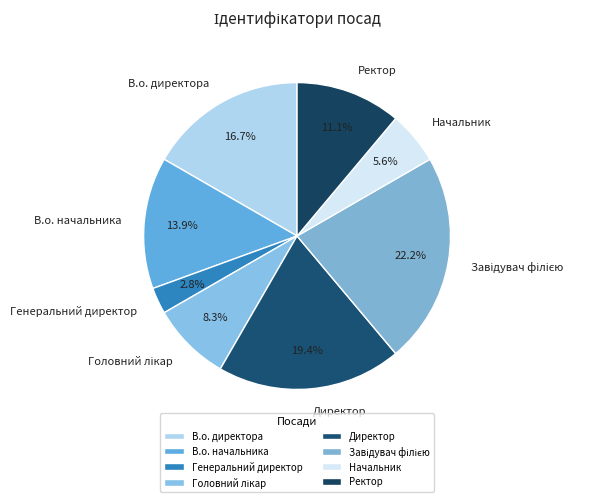

Between Ректор and Генеральний директор, which is larger?

Ректор